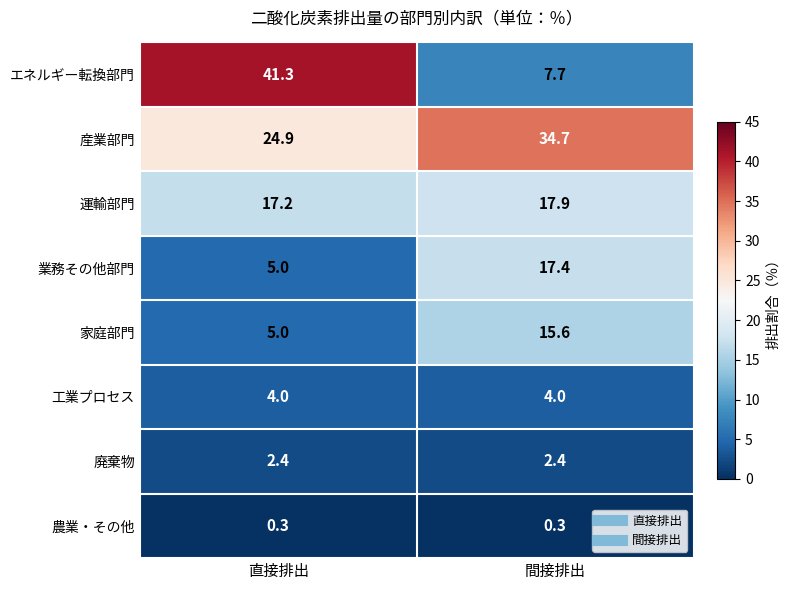

What is the difference between the highest and lowest values at 直接排出?

41.0